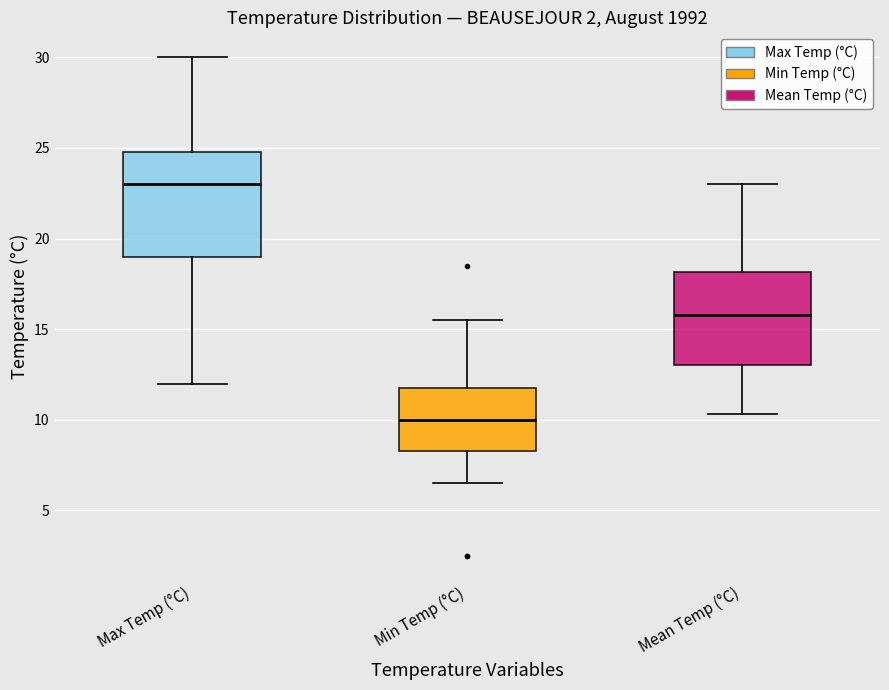

Where is the upper edge of the box for Max Temp (°C) on the y-axis? The values are not printed on the chart, so give them approximately, as read against the axis.

25.0